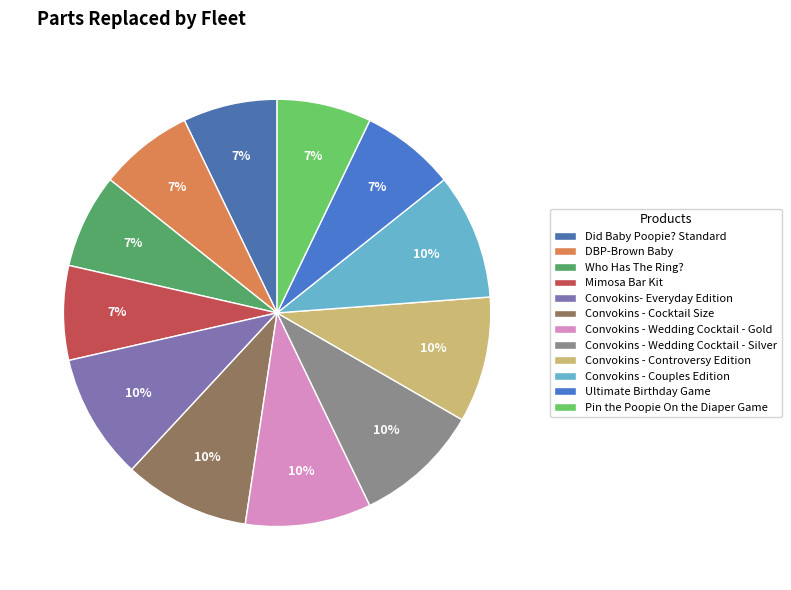

How many segments does this pie chart have?

12